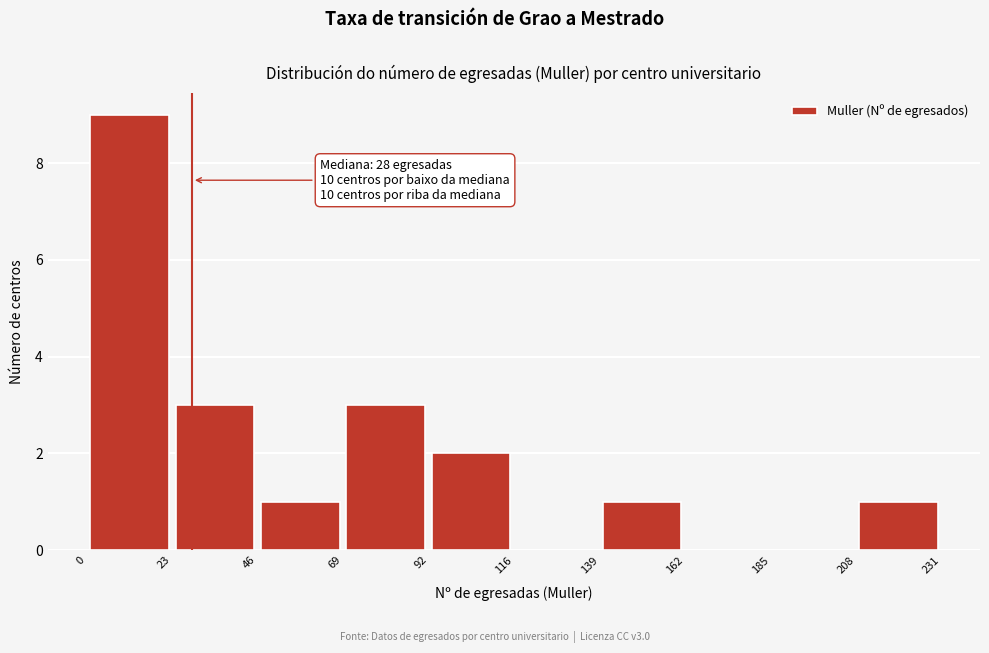

Which range on the x-axis has the tallest bar?

0 to 23